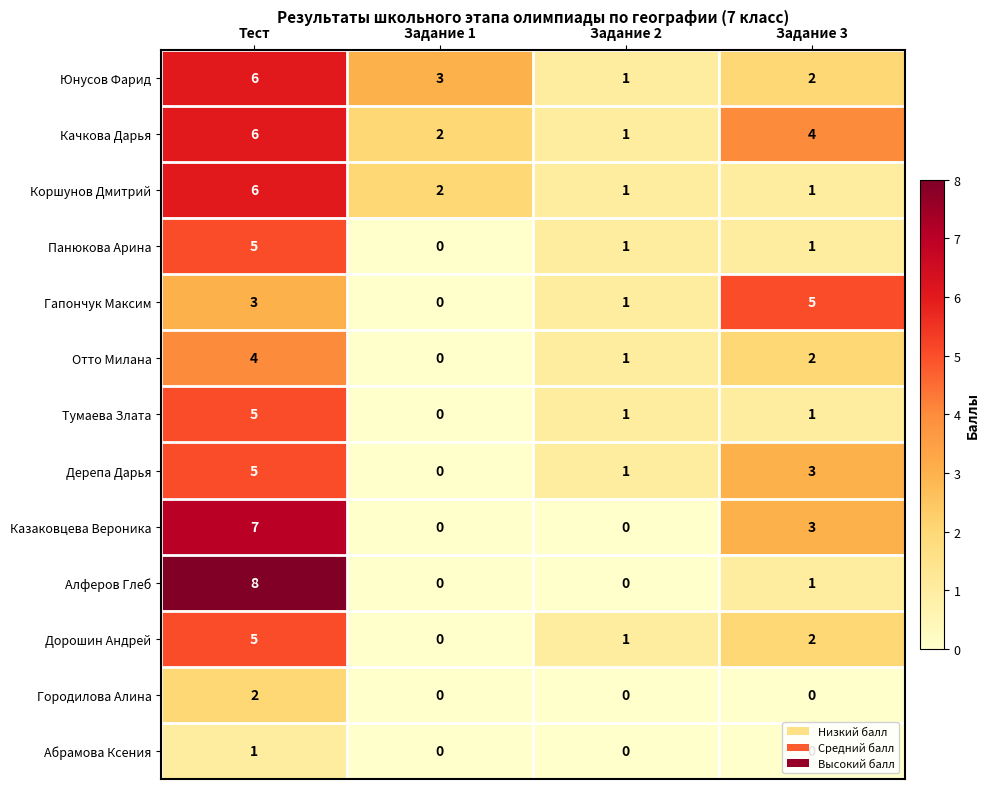

How many values in the Абрамова Ксения series exceed 0?

1